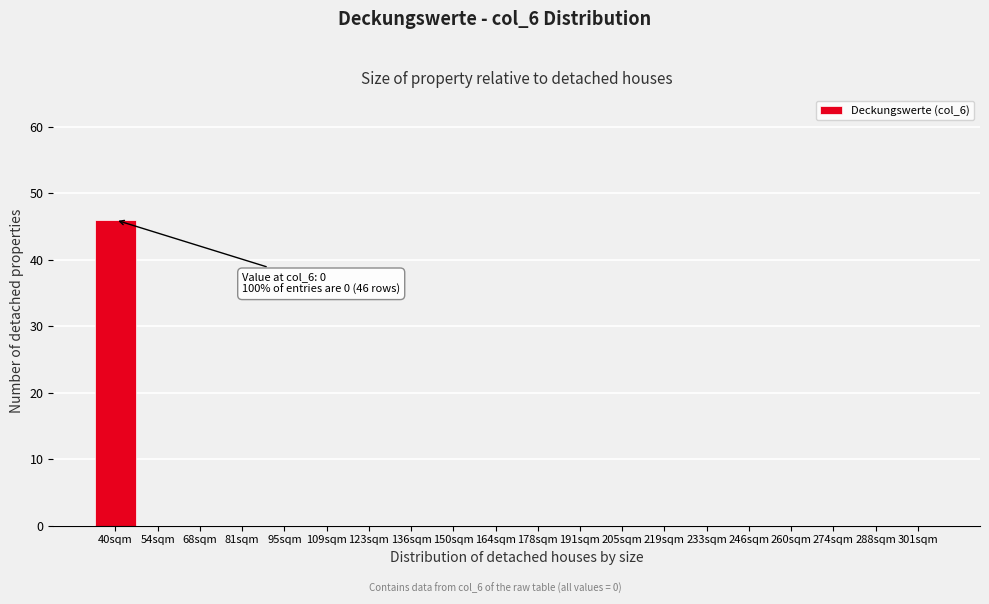

Reading right to left, transcribe all the data shown in this chart.

301sqm=0	288sqm=0	274sqm=0	260sqm=0	246sqm=0	233sqm=0	219sqm=0	205sqm=0	191sqm=0	178sqm=0	164sqm=0	150sqm=0	136sqm=0	123sqm=0	109sqm=0	95sqm=0	81sqm=0	68sqm=0	54sqm=0	40sqm=46